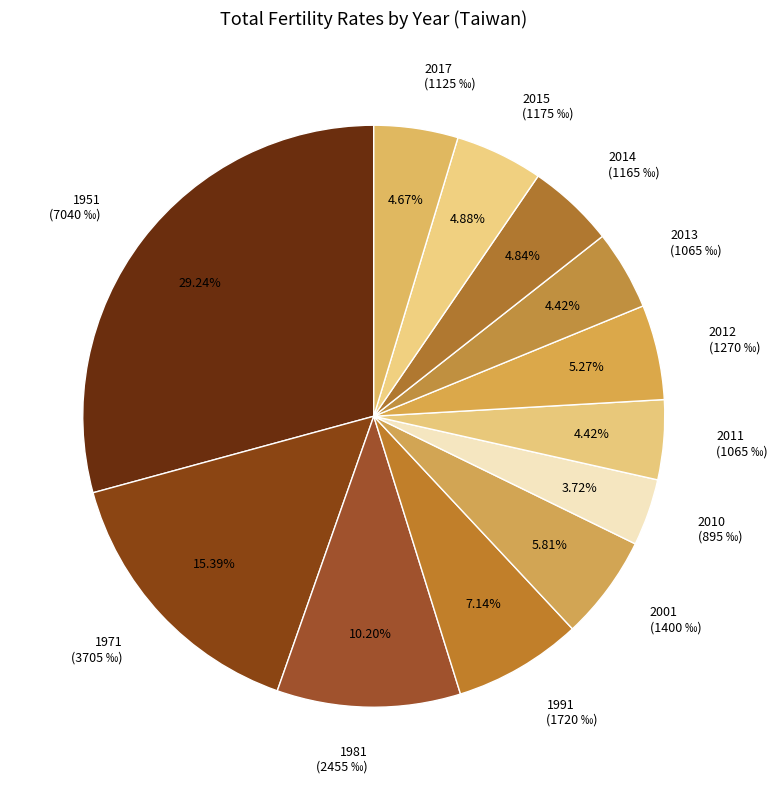

Is there any slice that represents more than half of the pie?

No